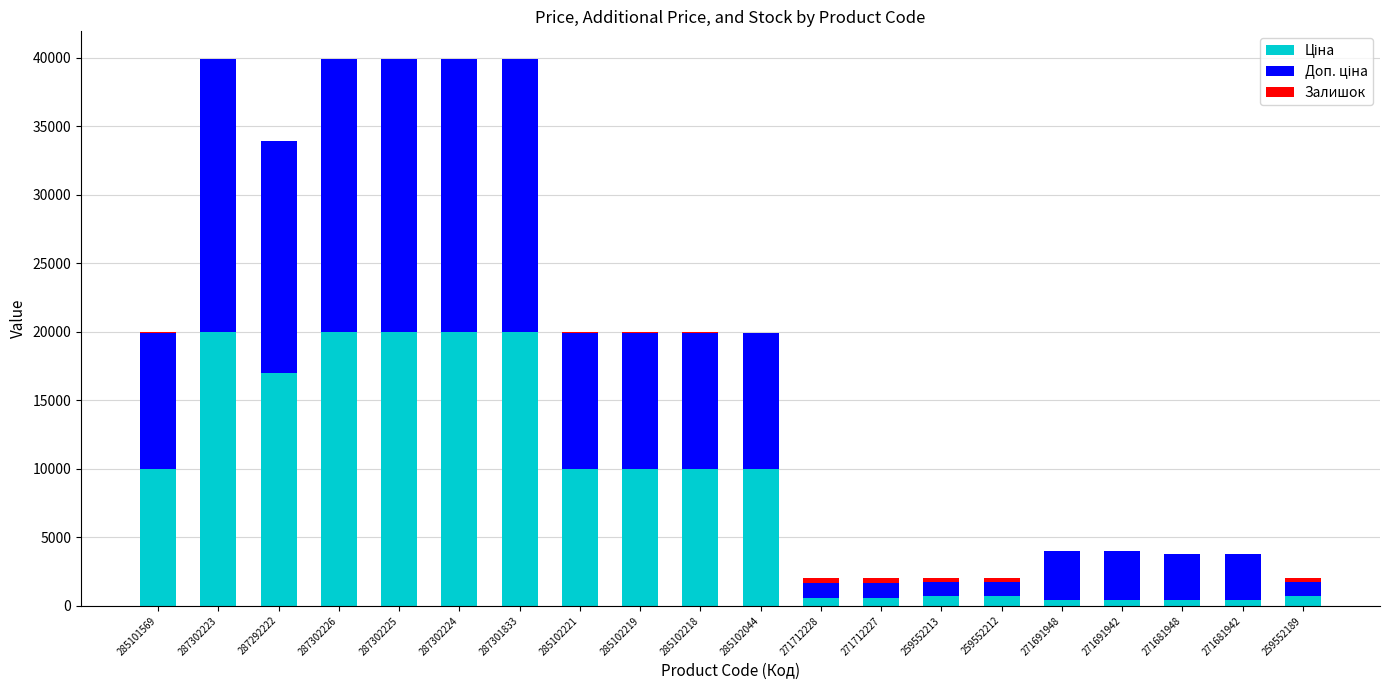

At which category is the sum across all series the highest?

287302223